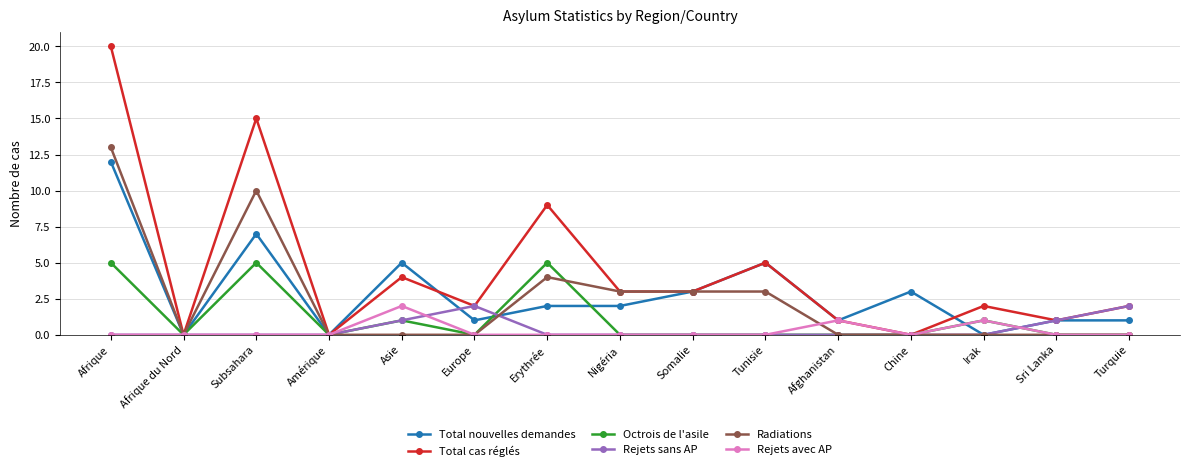

What is the value of the Total nouvelles demandes point at the 12th from the left?

3